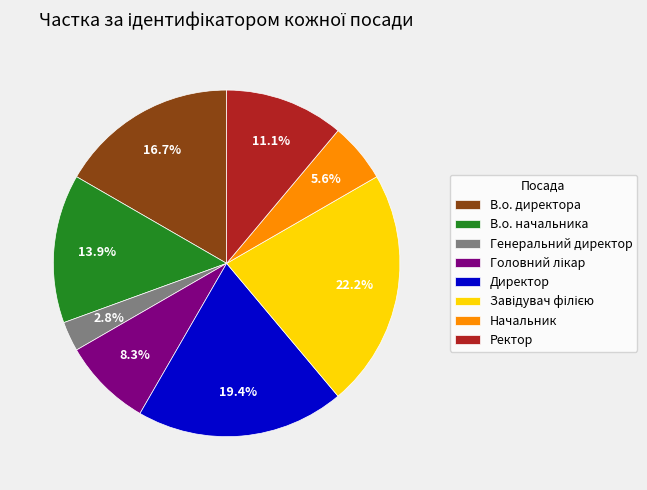

Is it true that В.о. начальника is 14% of the pie?

True